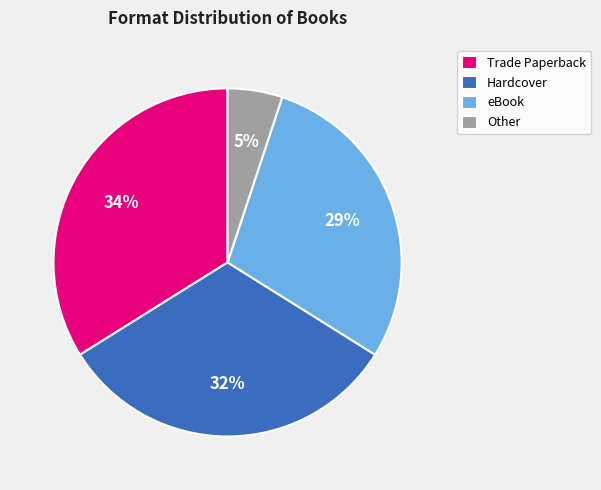

How many segments does this pie chart have?

4